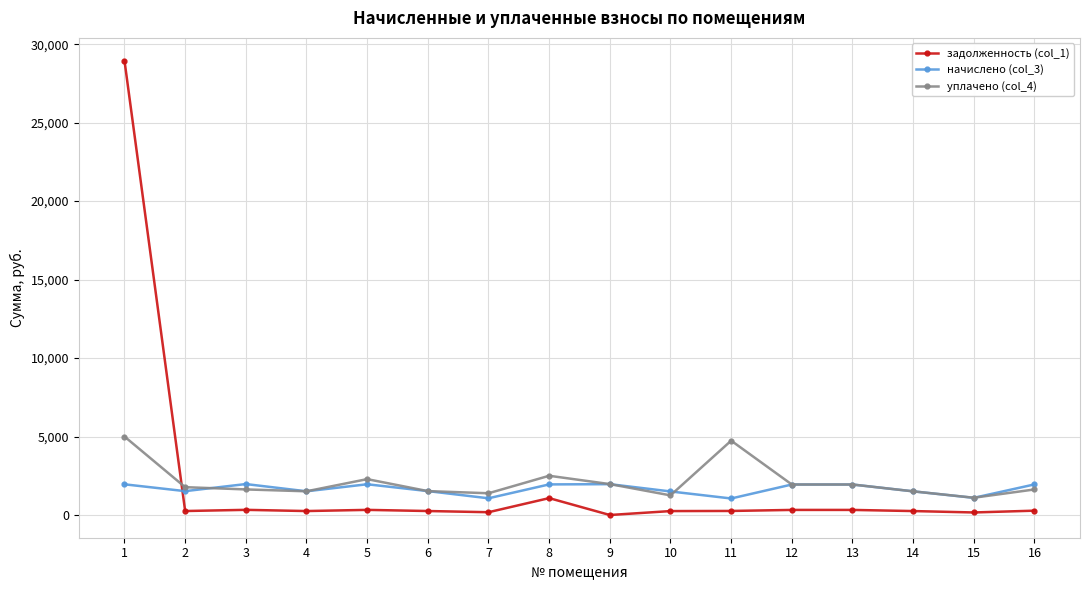

Which series has the widest spread of values?

задолженность (col_1)